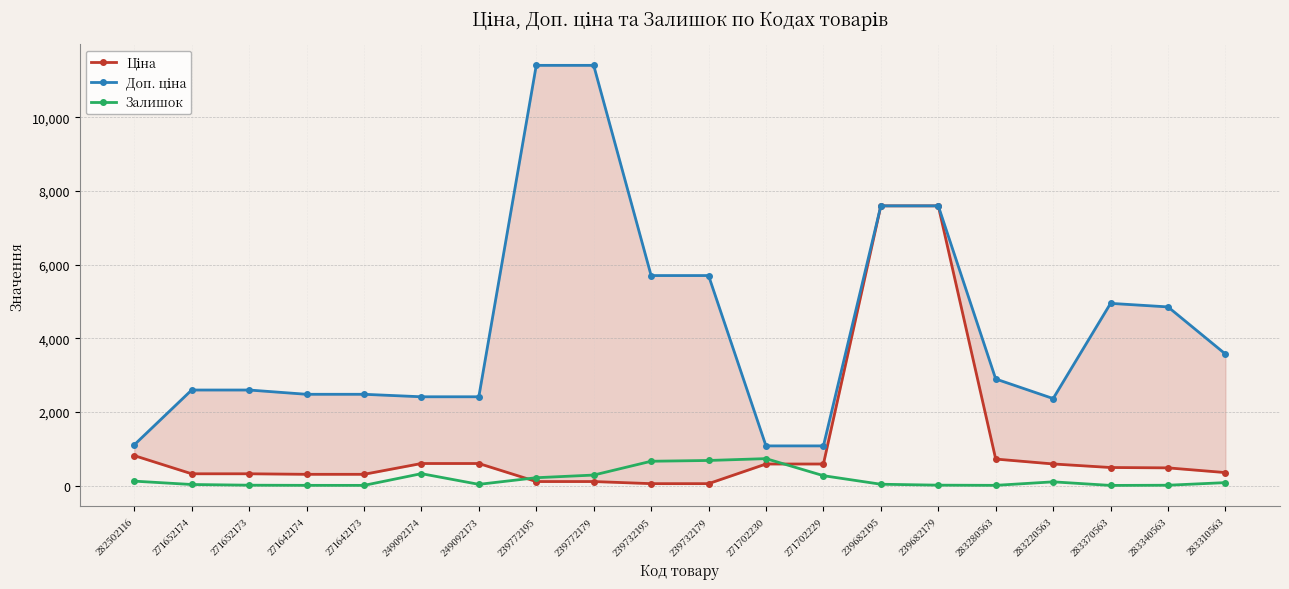

What is the difference between the maximum and minimum values in the Ціна series?

7539.5